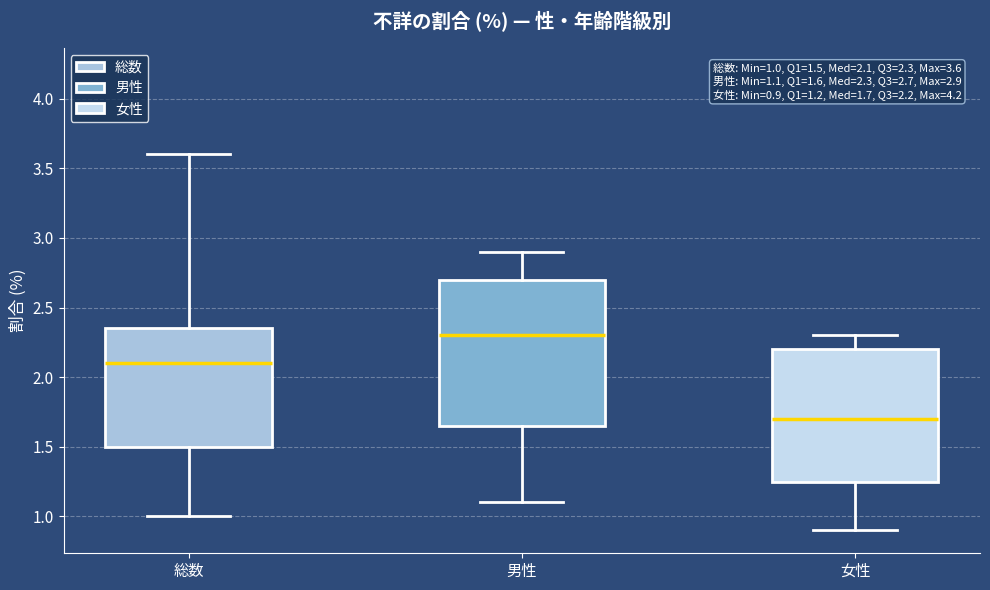

Which box has the highest median line?

男性